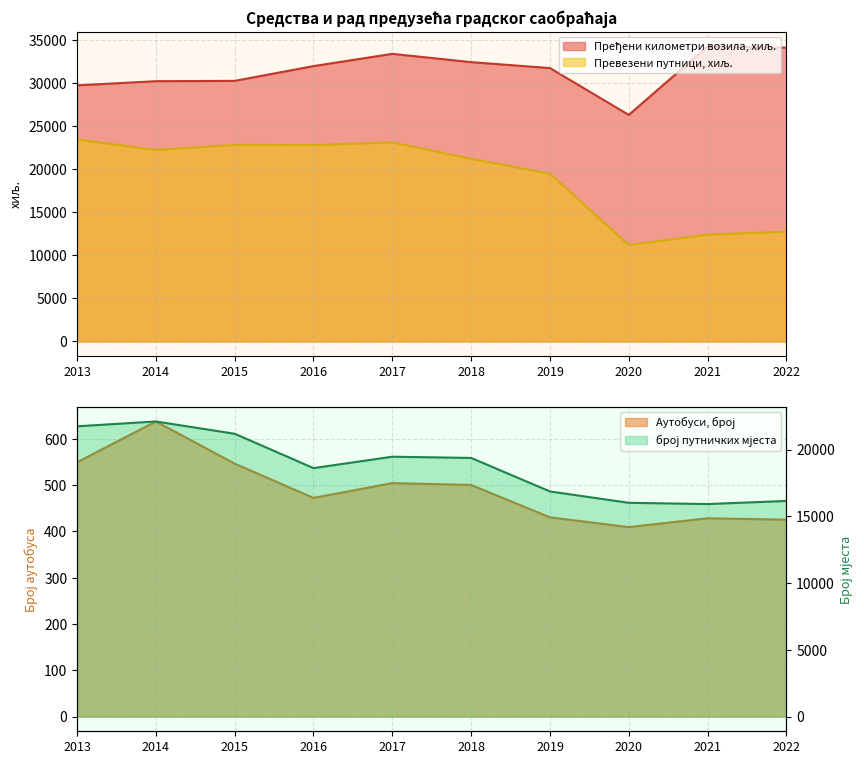

Read the Пређени километри возила, хиљ. value at 2016, to the nearest 100.

32000